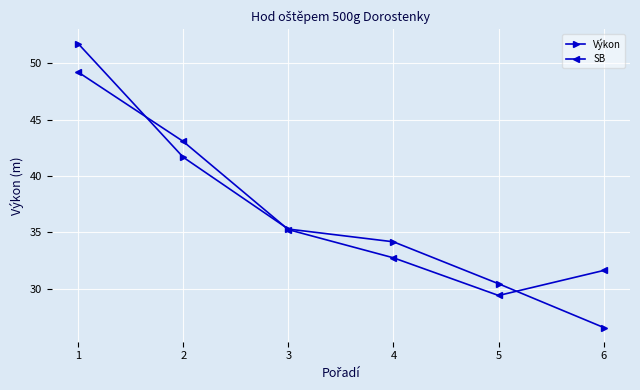

At which label does Výkon first exceed 35?

1